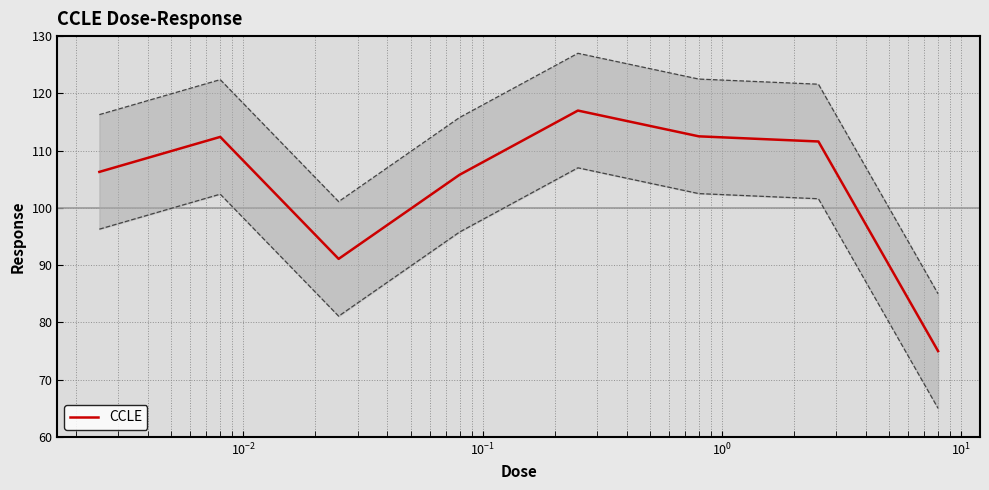

How many data points are above 111?

4